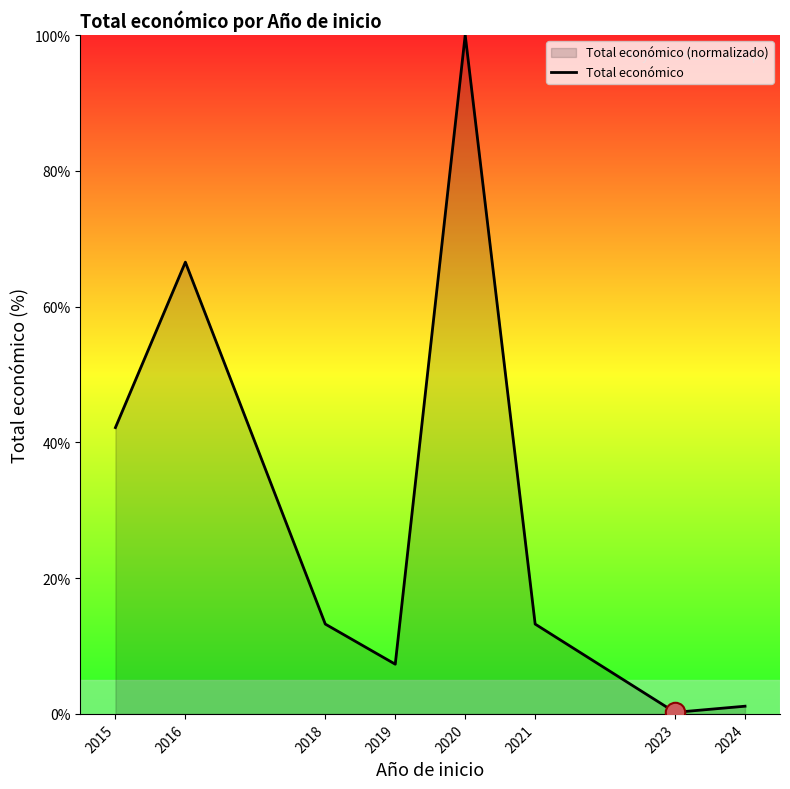

Does the chart have visible grid lines?

No